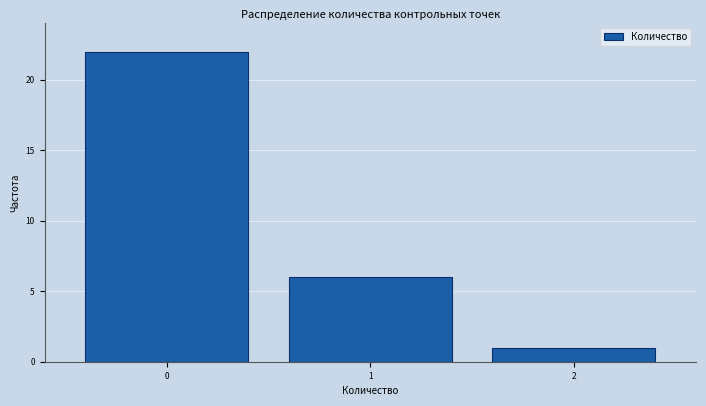

Reading right to left, extract all data points from this chart.

2=1	1=6	0=22